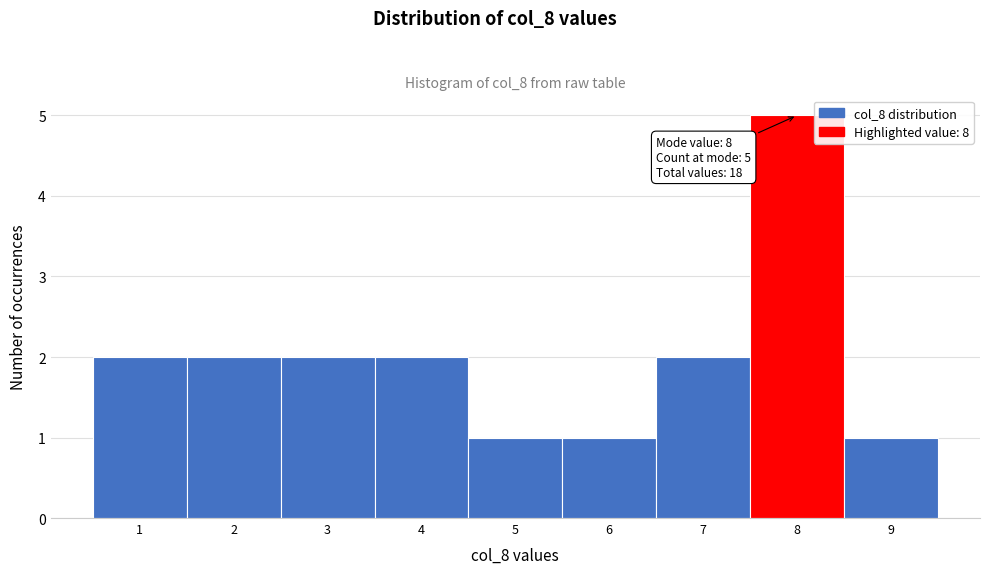

Which range on the x-axis has the tallest bar?

7.5 to 8.5